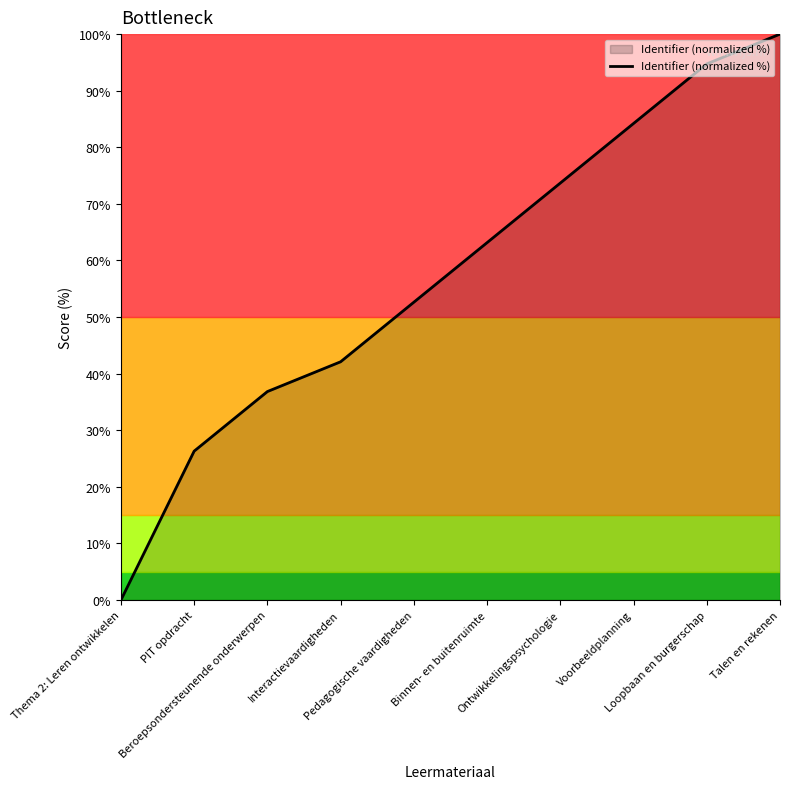

List the labels in order of value, smallest first.

Thema 2: Leren ontwikkelen, PIT opdracht, Beroepsondersteunende onderwerpen, Interactievaardigheden, Pedagogische vaardigheden, Binnen- en buitenruimte, Ontwikkelingspsychologie, Voorbeeldplanning, Loopbaan en burgerschap, Talen en rekenen